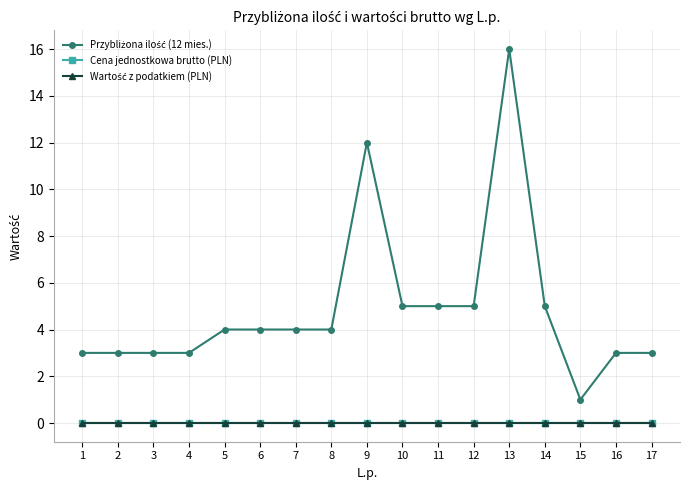

Which label corresponds to the smallest value in the chart?

1